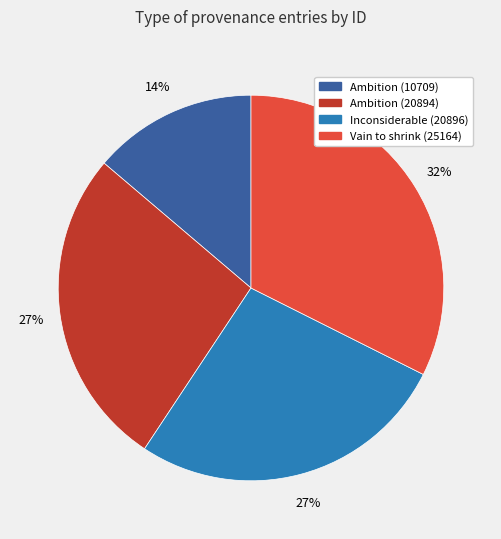

To the nearest percent, what is the average slice percentage?

25%